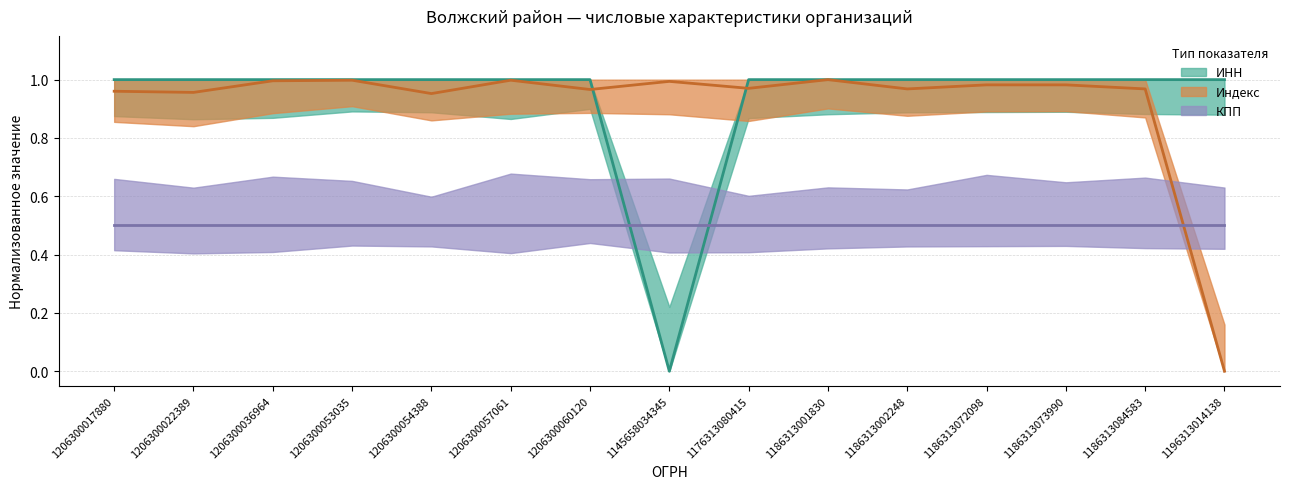

How many interior local peaks does the ИНН series have?

1